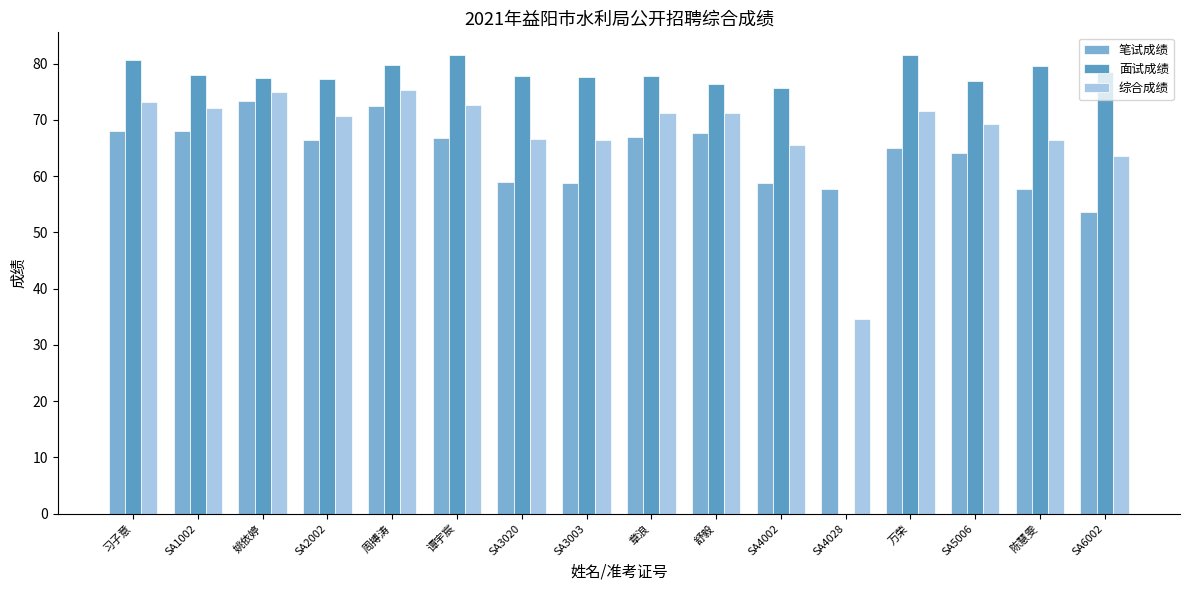

How many groups of bars are there?

16